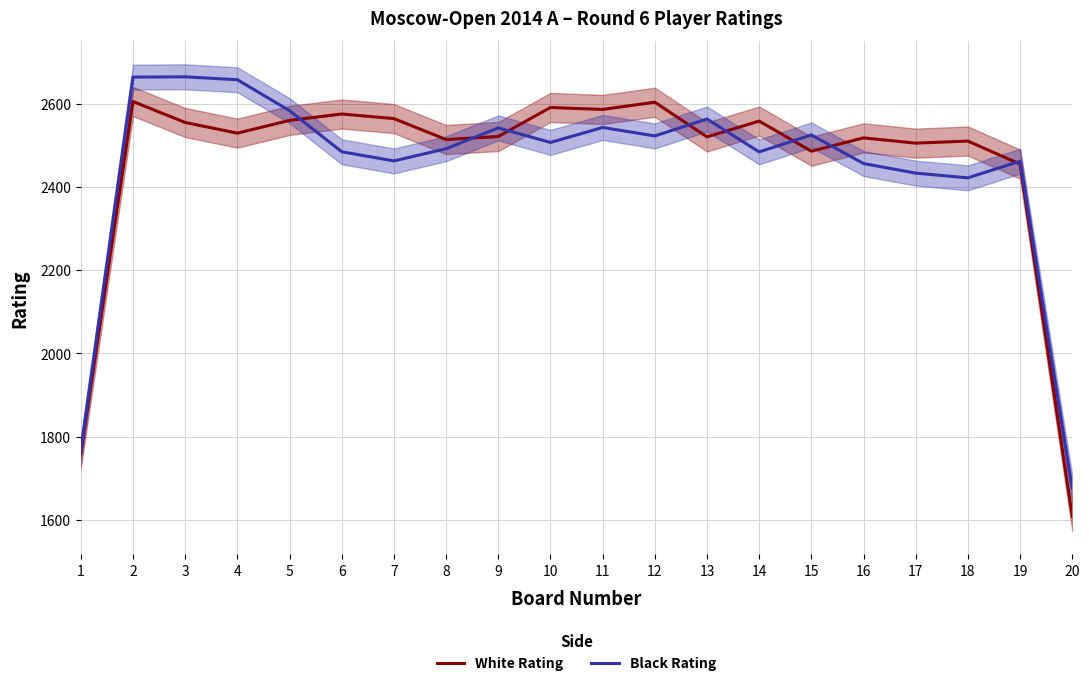

Reading left to right, list all the values displayed in this chart.

White Rating: 1=1760.0	2=2605.3	3=2555.0	4=2529.3	5=2560.0	6=2575.3	7=2564.3	8=2514.0	9=2521.3	10=2591.0	11=2586.3	12=2603.7	13=2520.3	14=2558.3	15=2486.0	16=2518.0	17=2505.3	18=2510.3	19=2455.0	20=1608.7
Black Rating: 1=1767.3	2=2664.0	3=2664.7	4=2657.7	5=2583.3	6=2484.7	7=2462.7	8=2492.0	9=2542.0	10=2507.0	11=2543.0	12=2522.7	13=2563.3	14=2484.3	15=2525.0	16=2456.3	17=2433.3	18=2422.0	19=2462.0	20=1676.3